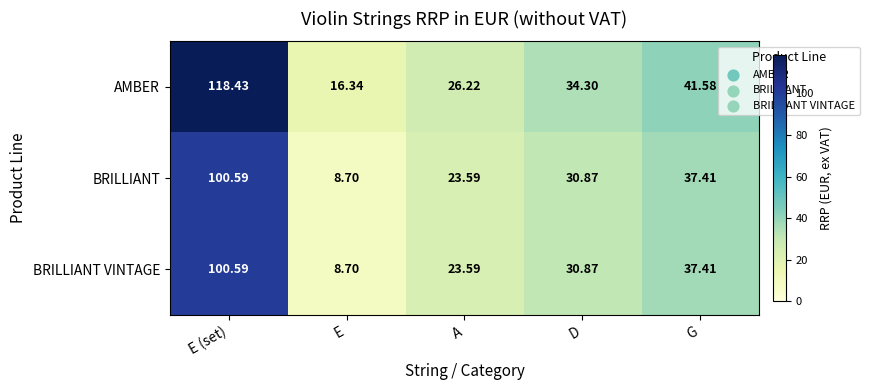

Which series has the largest total across all categories?

AMBER